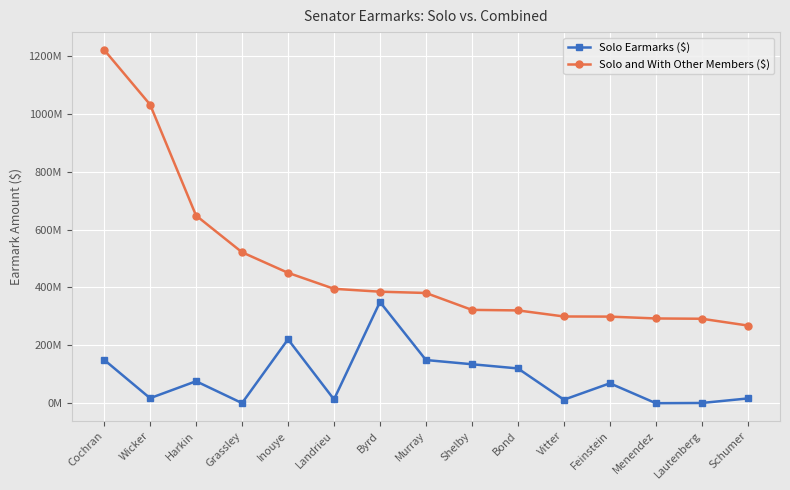

The value of Solo and With Other Members ($) at Lautenberg is 291731500. True or false?

True